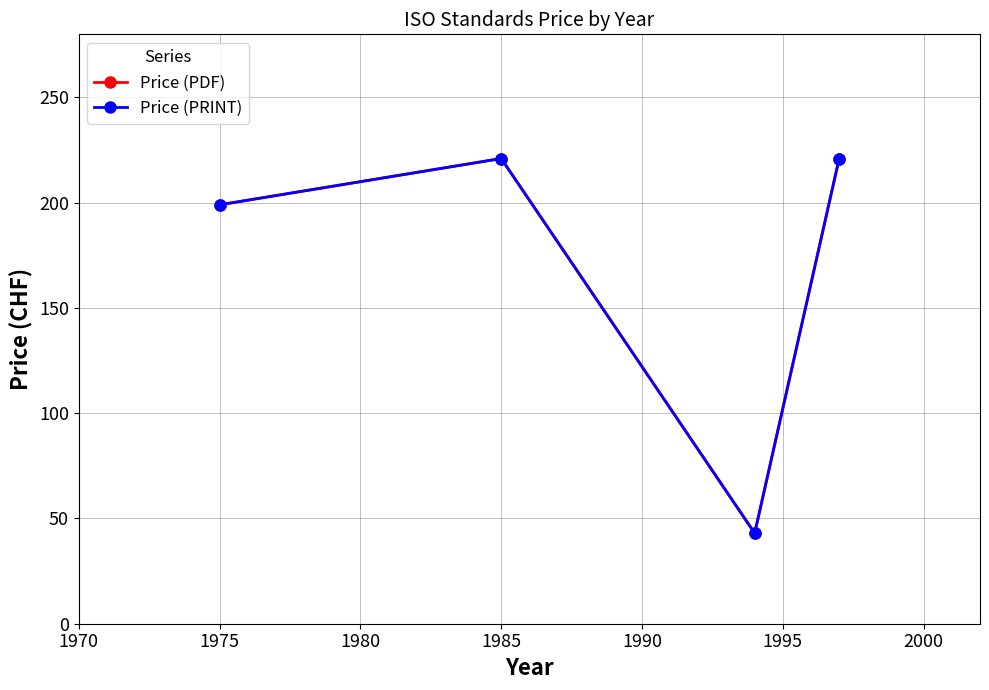

Is this an area chart (filled region under the line)?

No